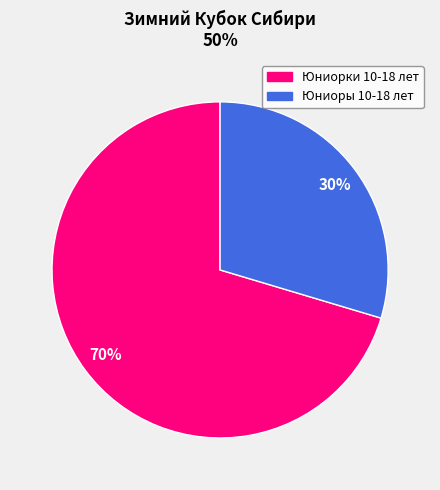

Do Юниорки 10-18 лет and Юниоры 10-18 лет together represent more than half of the pie?

Yes